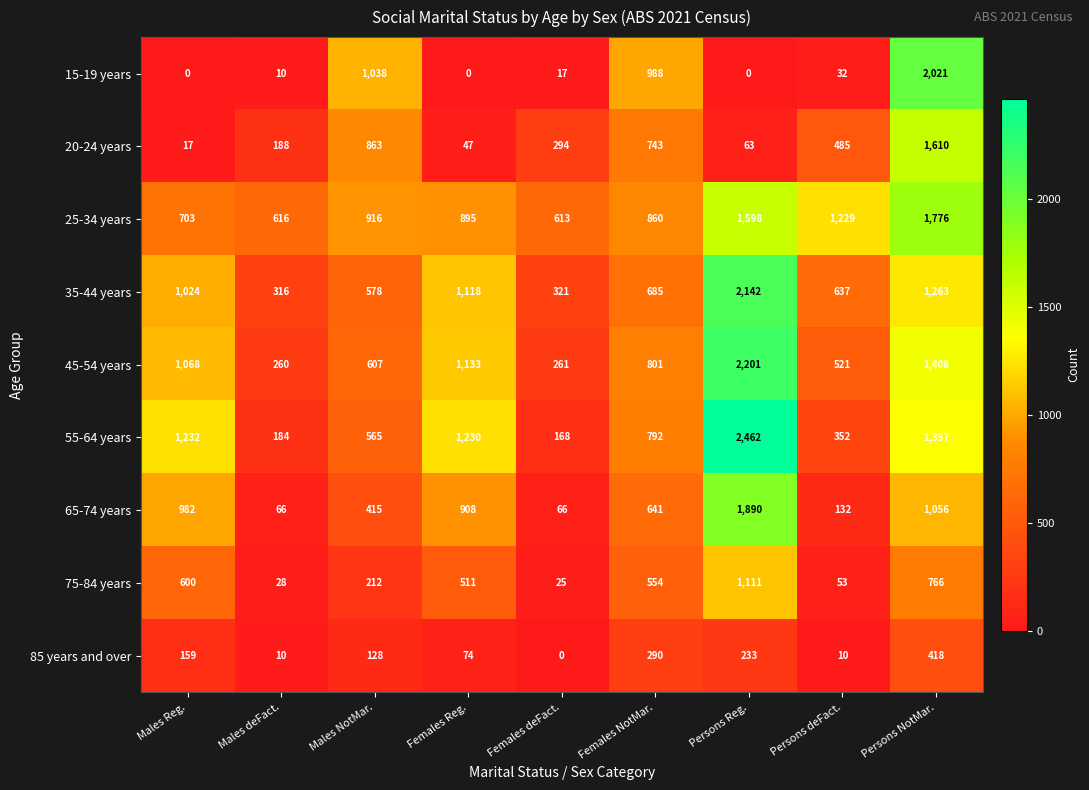

Rank the series by their maximum value, from highest to lowest.

55-64 years, 45-54 years, 35-44 years, 15-19 years, 65-74 years, 25-34 years, 20-24 years, 75-84 years, 85 years and over